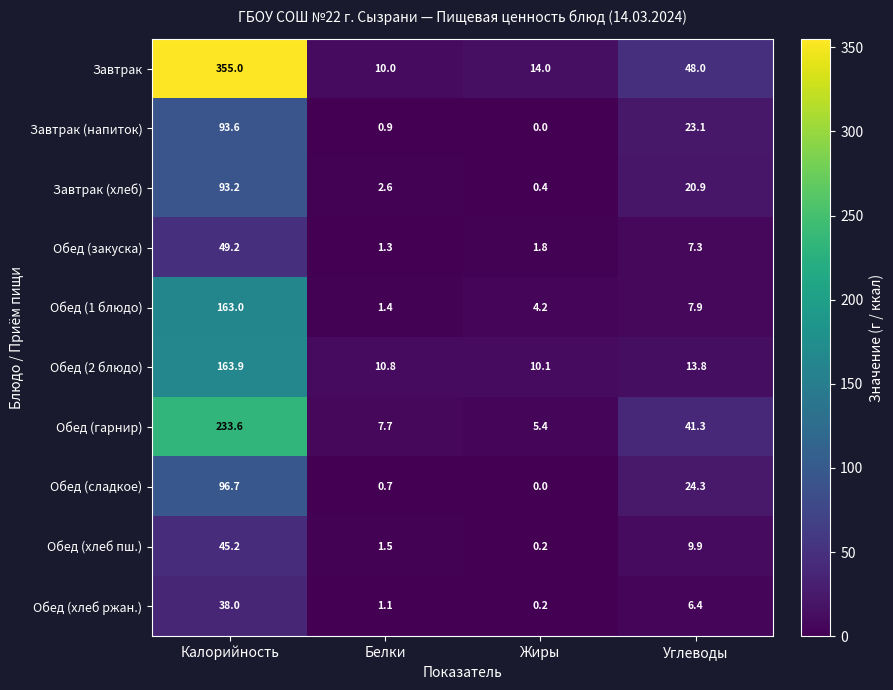

Which series changed the most between Белки and Жиры?

Завтрак